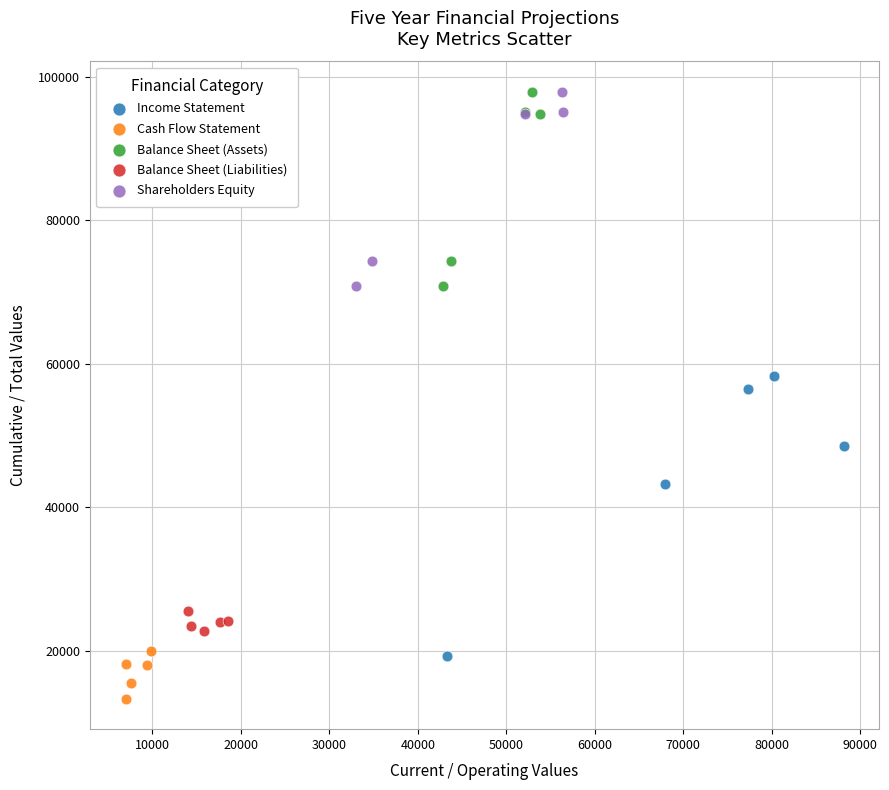

What are all the series names shown in the legend?

Income Statement, Cash Flow Statement, Balance Sheet (Assets), Balance Sheet (Liabilities), Shareholders Equity